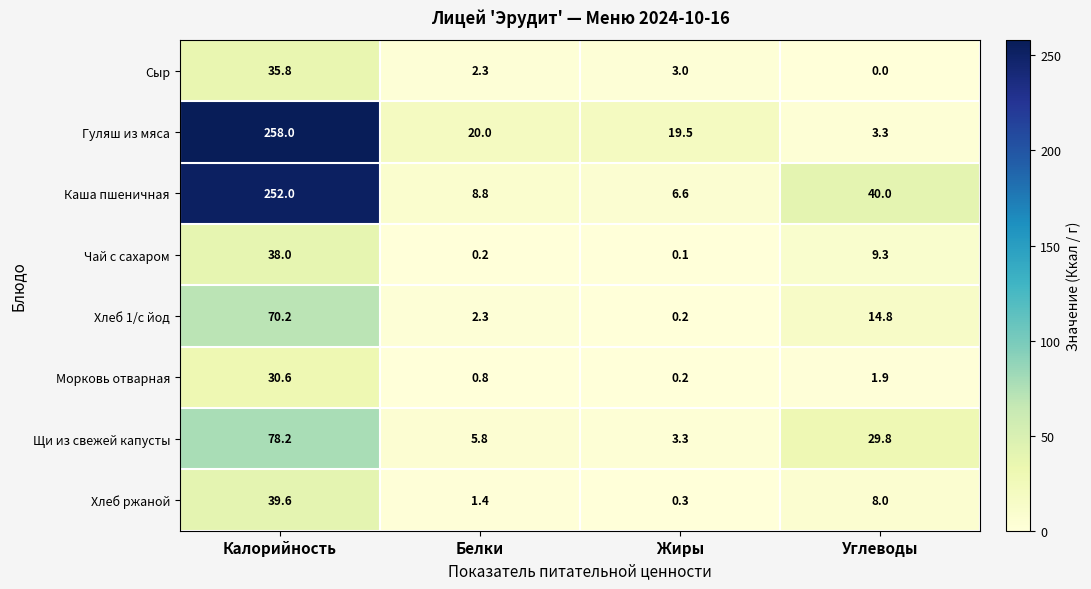

Is it true that Щи из свежей капусты equals 5.7 at Жиры?

False